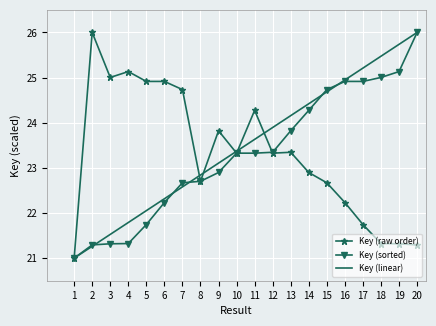

Read the Key (raw order) value at 19.

21.3